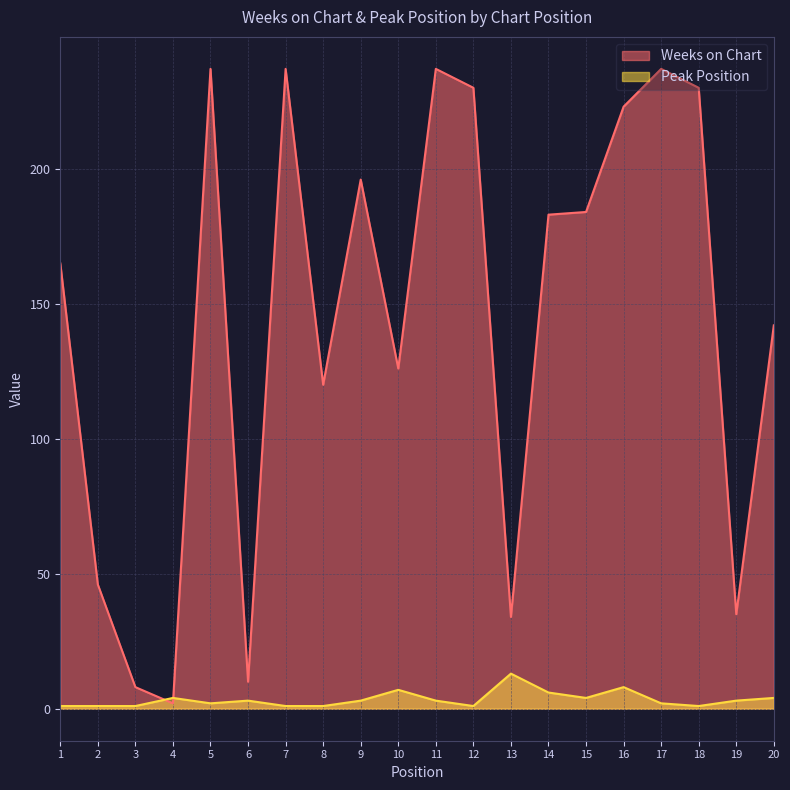

At how many categories does at least one series exceed 129?

12